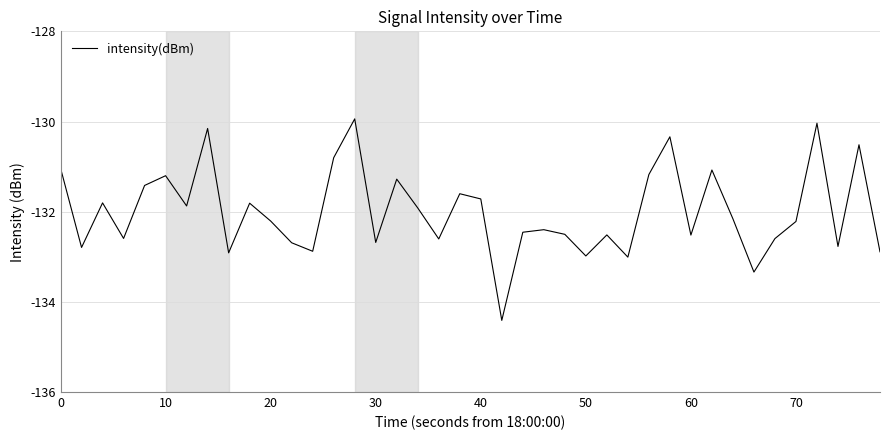

What is the difference between the maximum and minimum values?

4.5